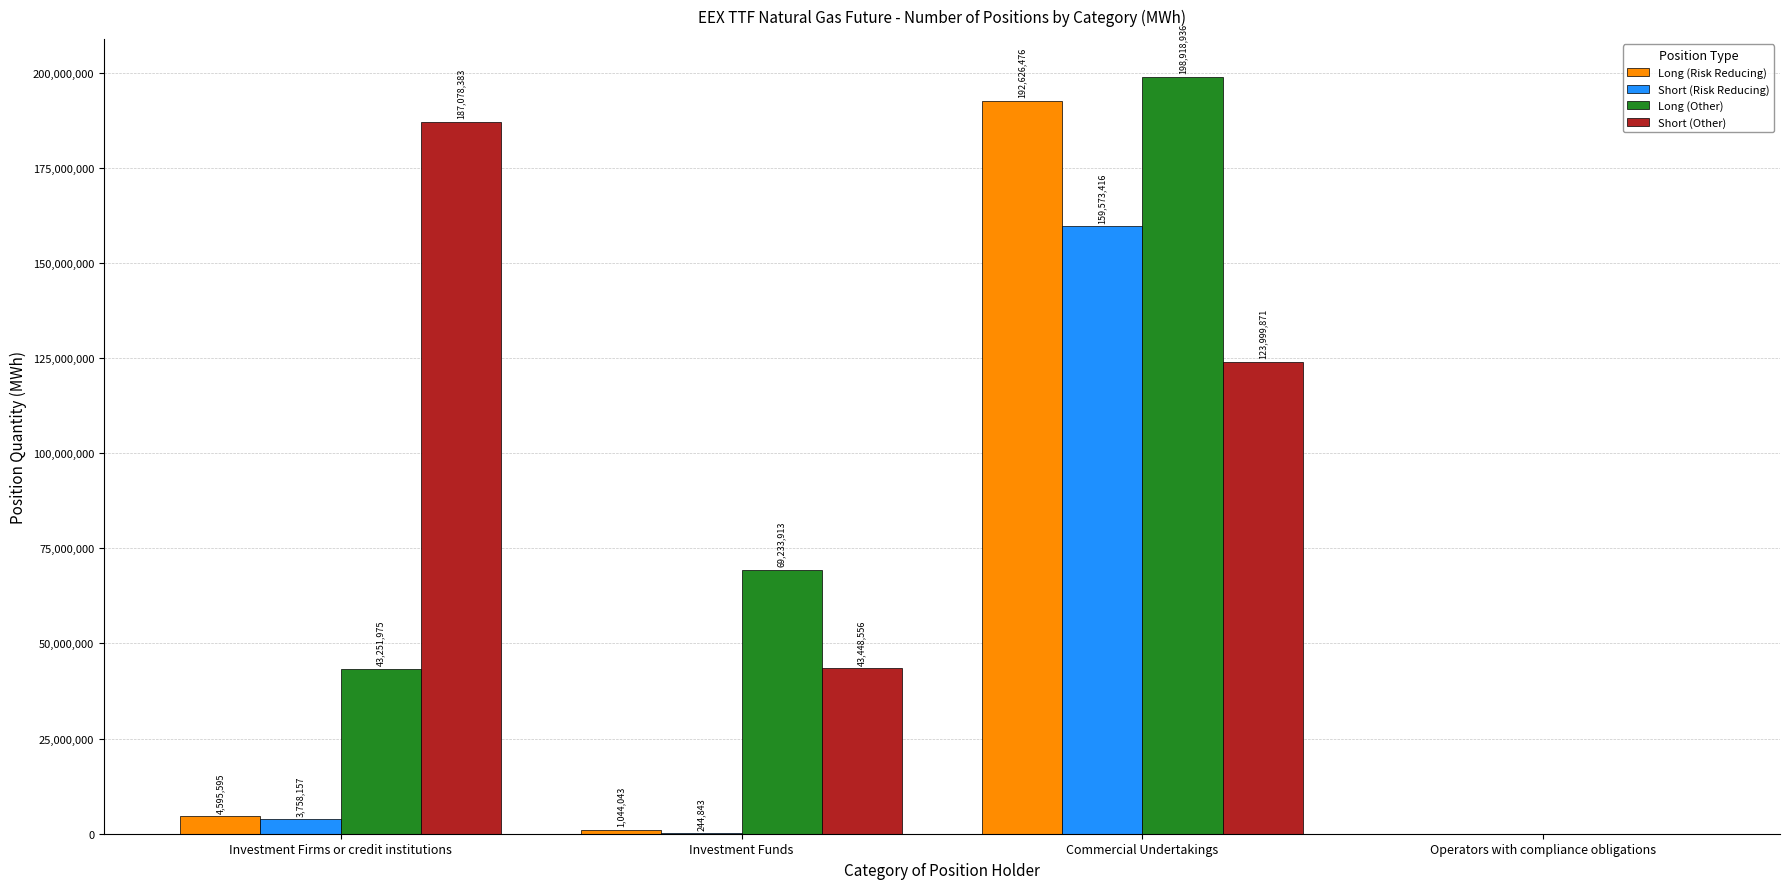

Which series changed the most between Investment Funds and Commercial Undertakings?

Long (Risk Reducing)